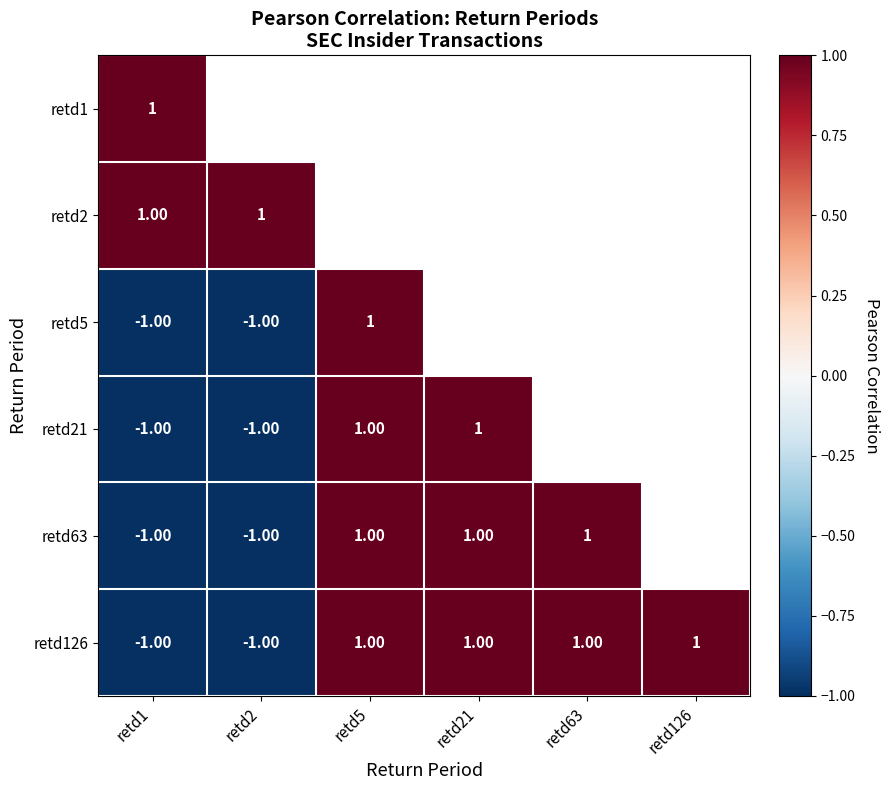

What is the spread (max minus min) of values at retd1?

2.0